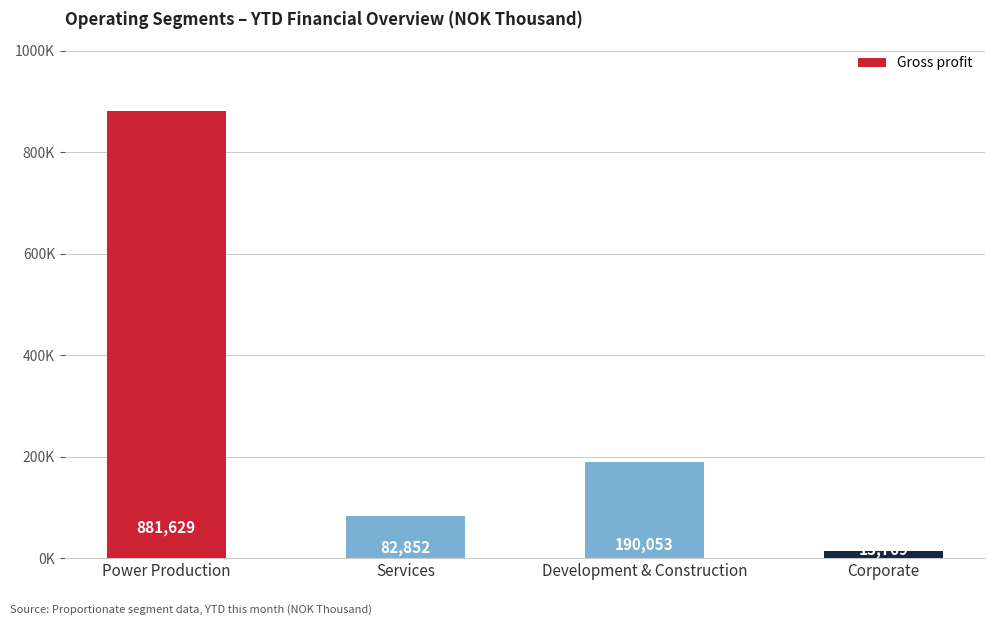

Rank the categories by value from highest to lowest.

Power Production, Development & Construction, Services, Corporate